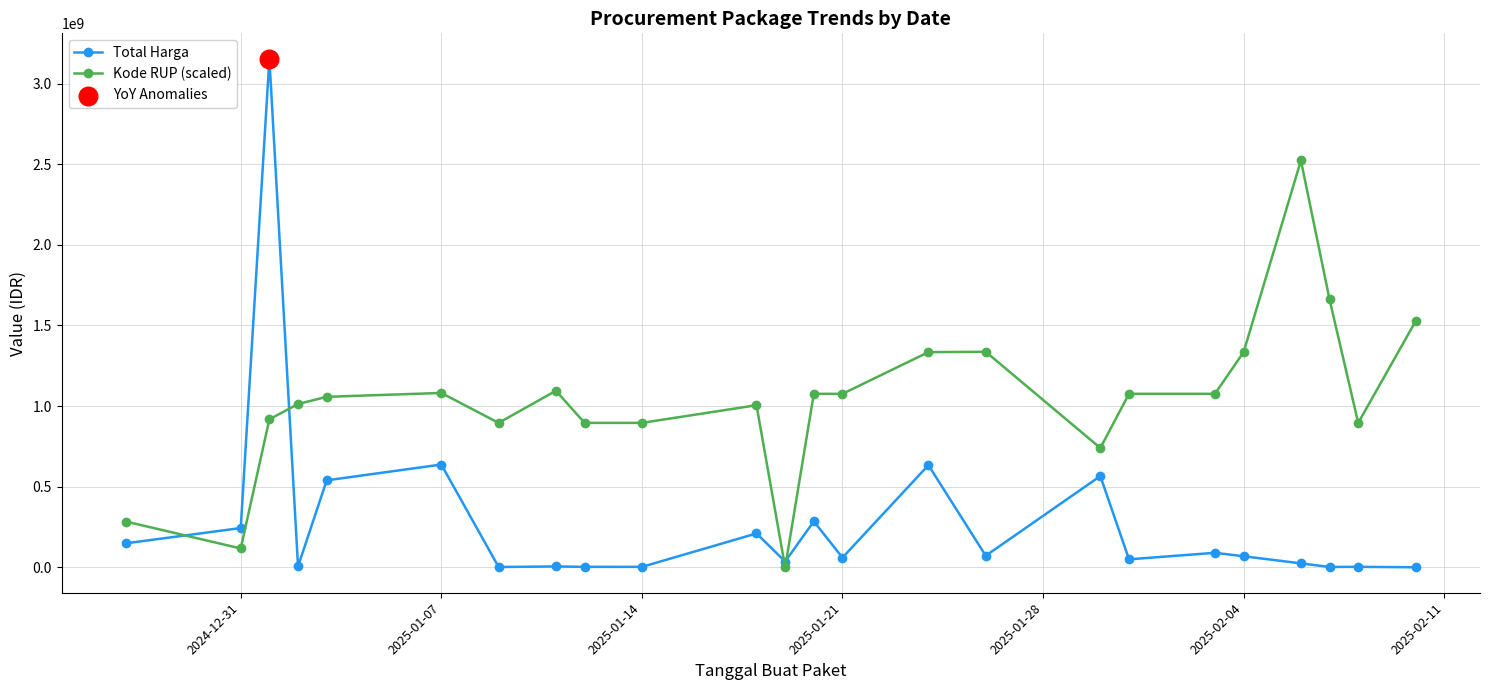

At how many categories does at least one series exceed 1577848029?

3